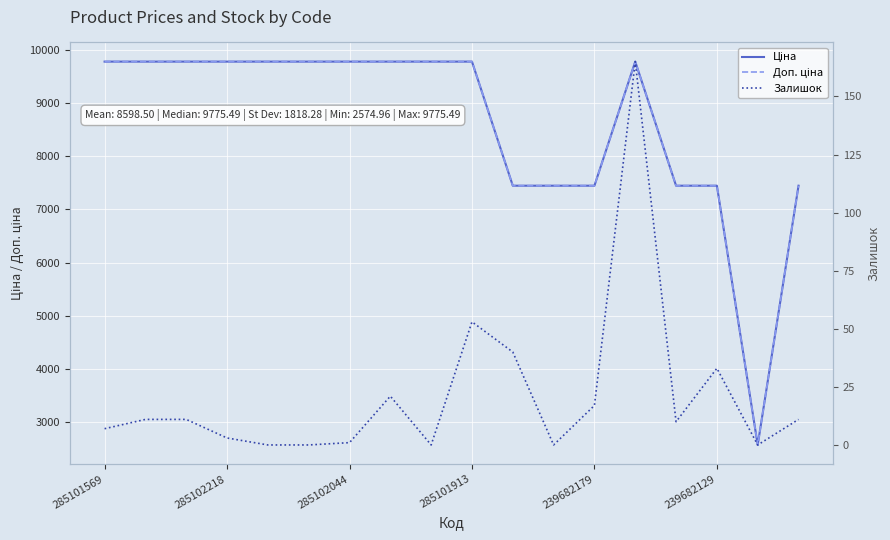

Does the chart display data point markers on the line(s)?

No